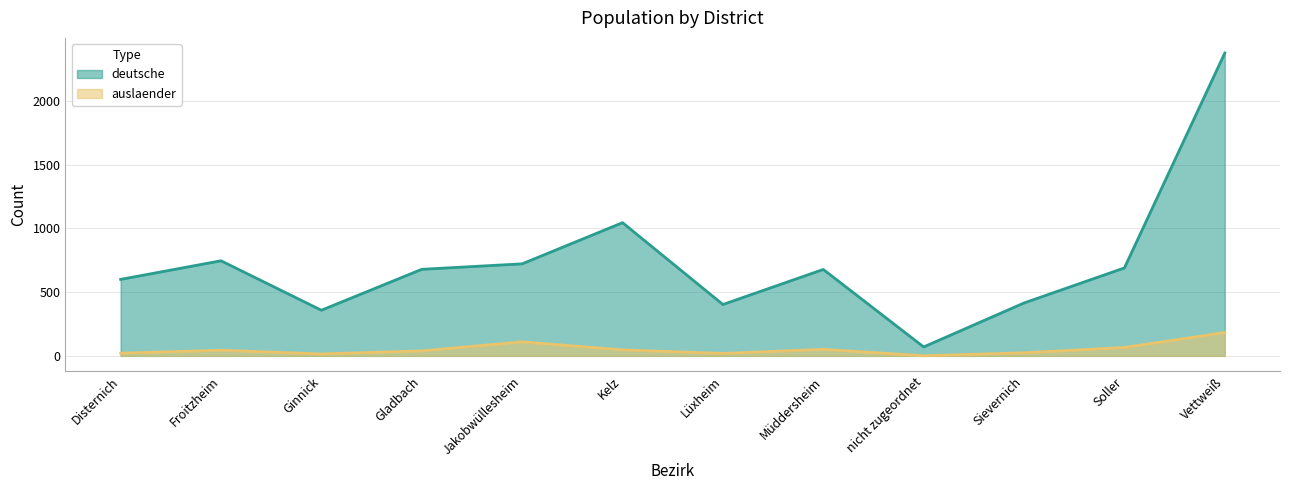

True or false: deutsche has a value of 722 at Jakobwüllesheim.

True